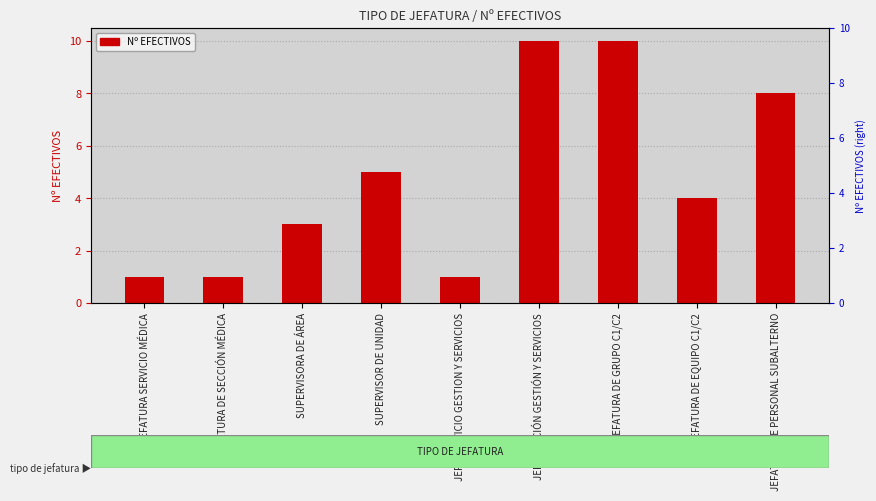

What is the greatest value displayed?

10